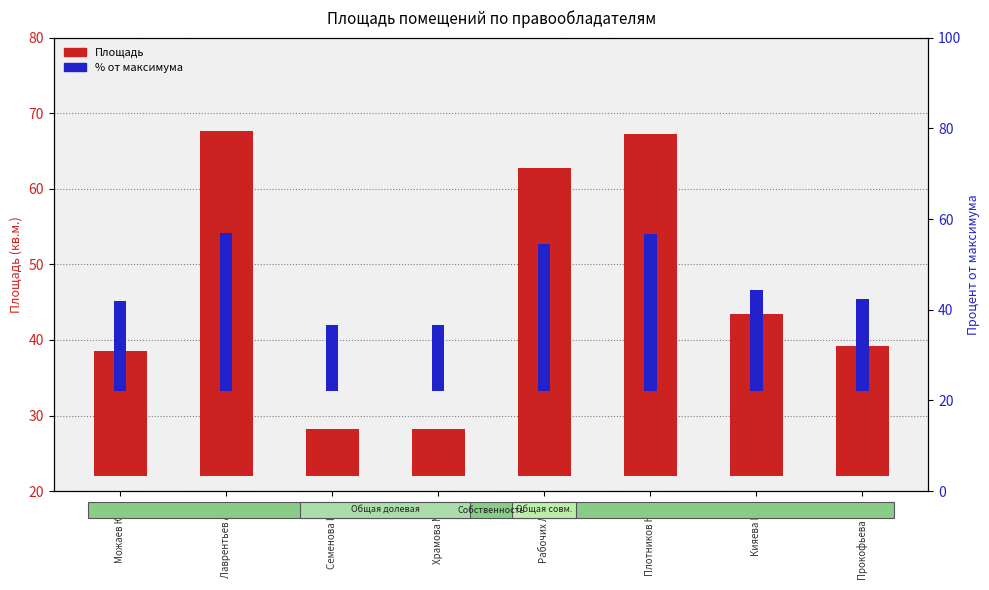

At which category is the sum across all series the highest?

Лаврентьев А.Н.